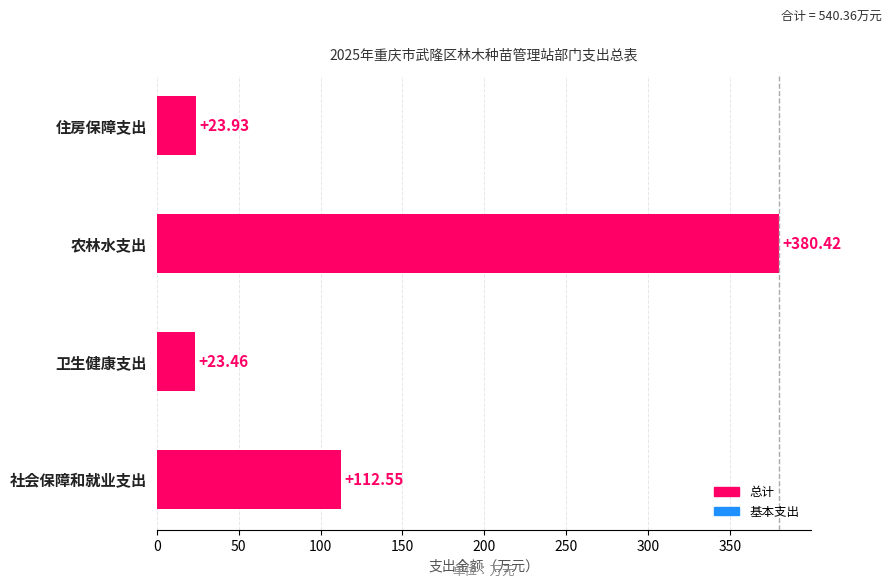

What are all the series names shown in the legend?

总计, 基本支出